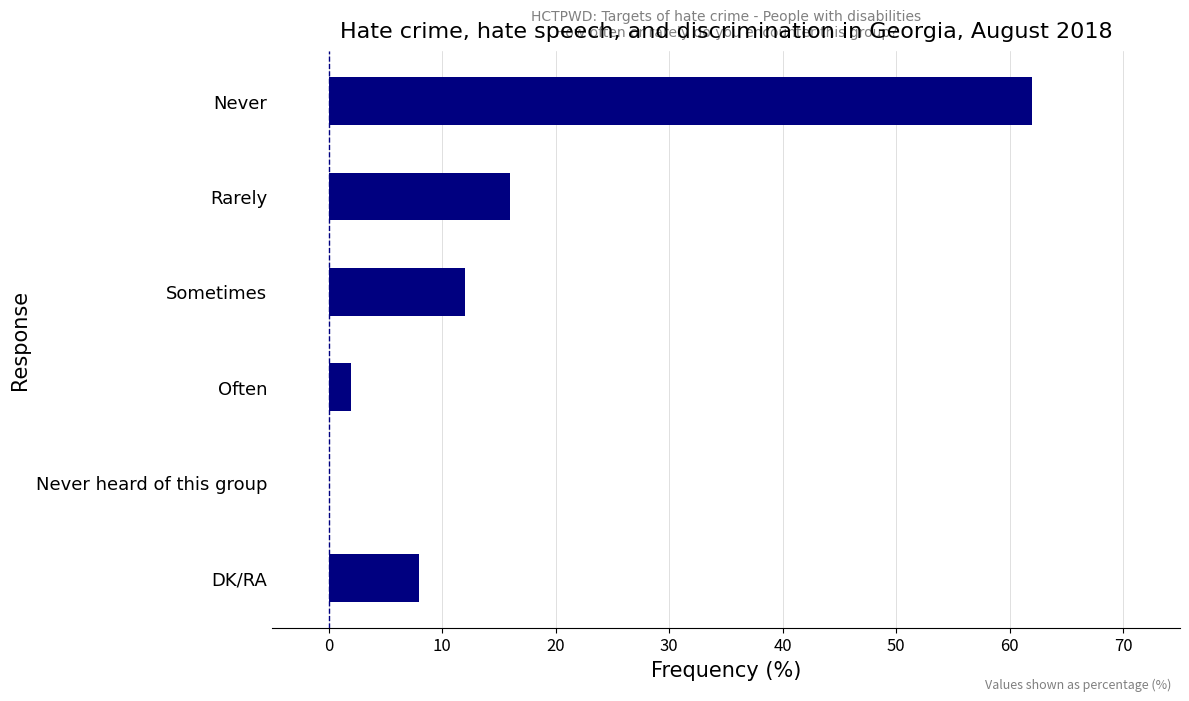

Reading top to bottom, list all the values displayed in this chart.

Never=62	Rarely=16	Sometimes=12	Often=2	Never heard of this group=0	DK/RA=8